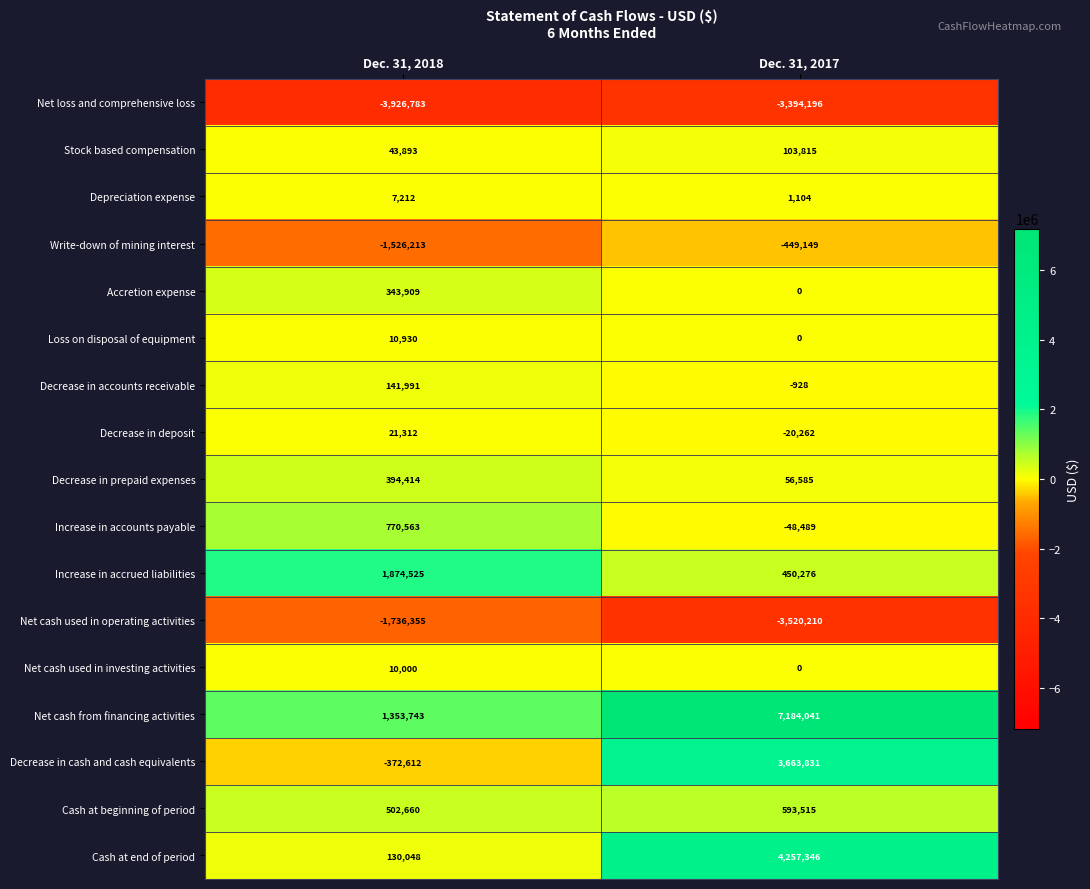

What is the average value of the Loss on disposal of equipment series?

5465